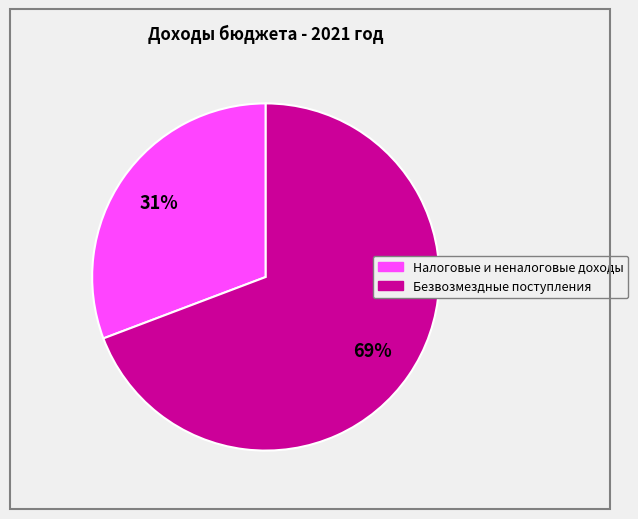

Does Налоговые и неналоговые доходы account for over 50% of the chart?

No